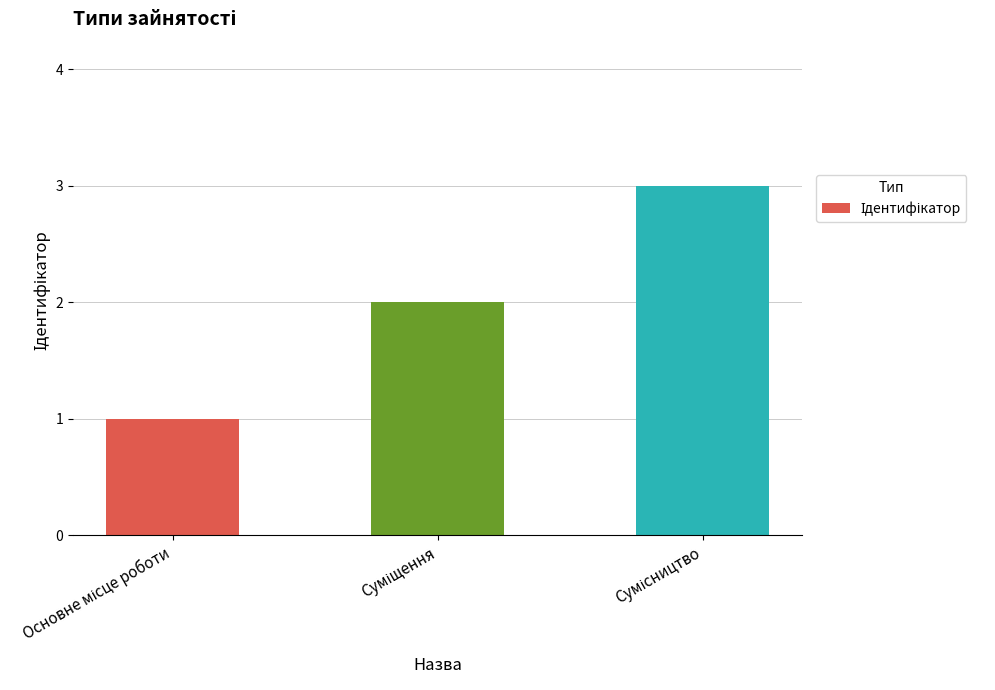

How many data points does each series have?

3